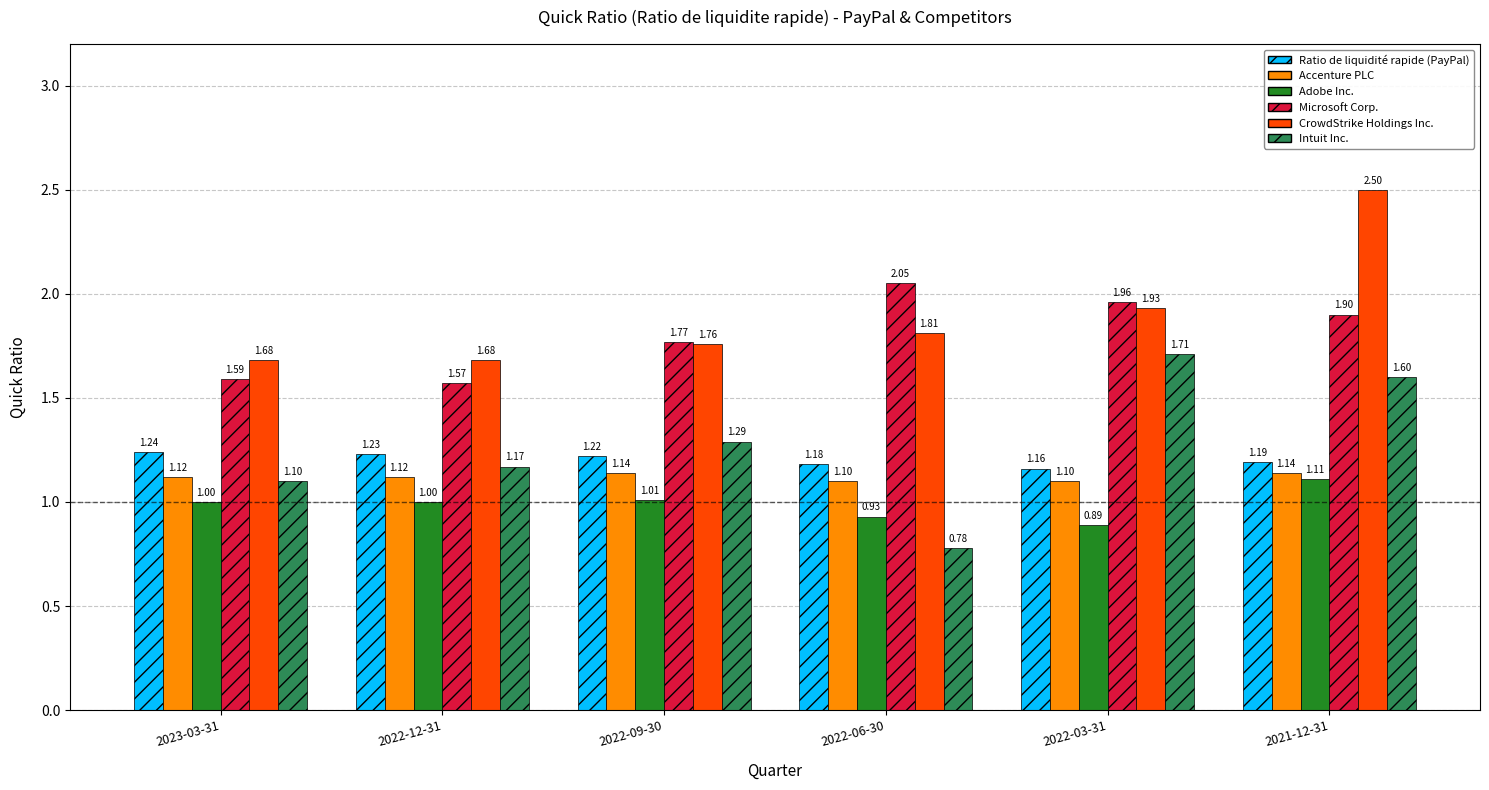

Which series has the widest spread of values?

Intuit Inc.